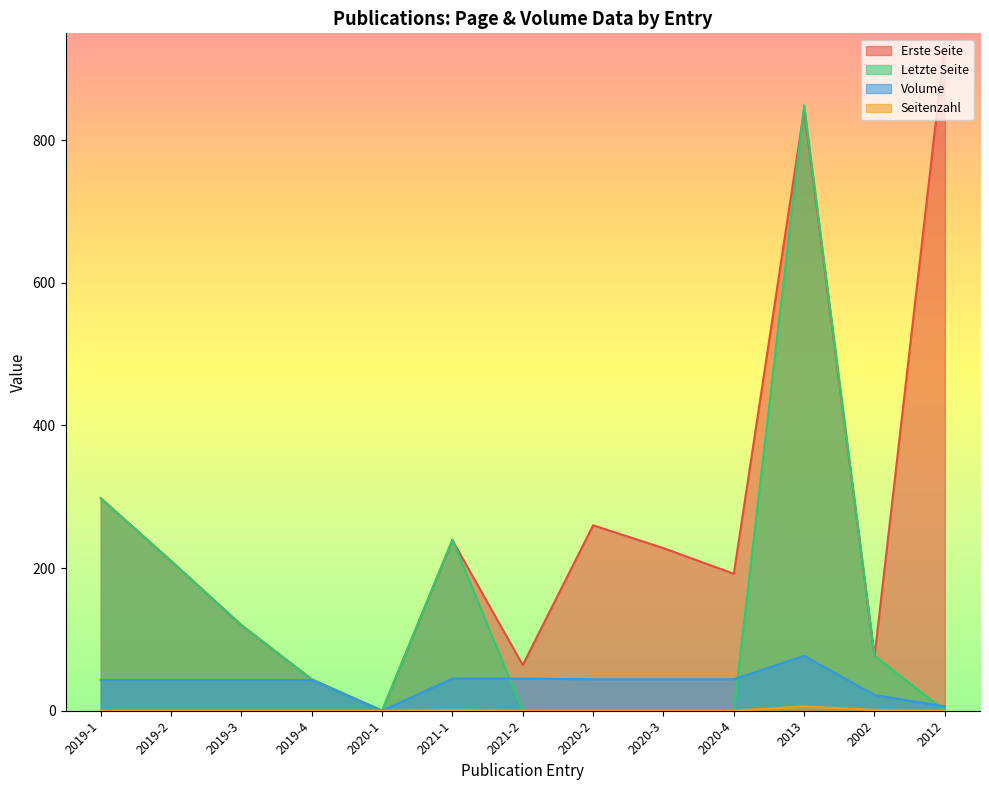

How many values in Volume are above zero?

12